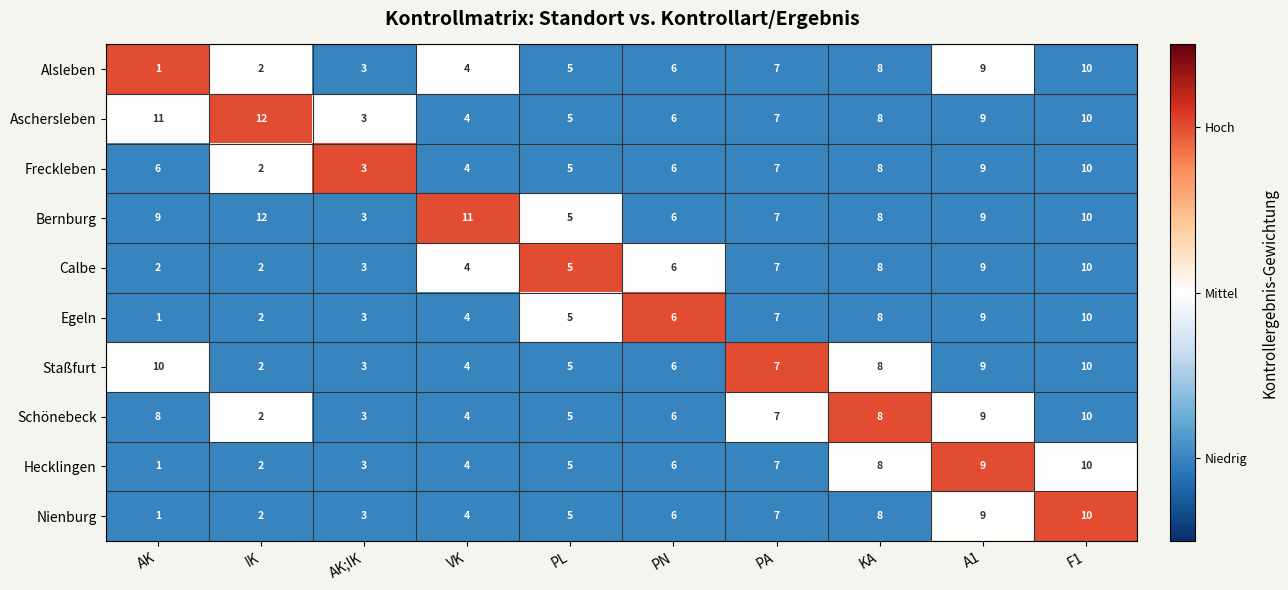

Count the Calbe values in the range 3 to 8.

6